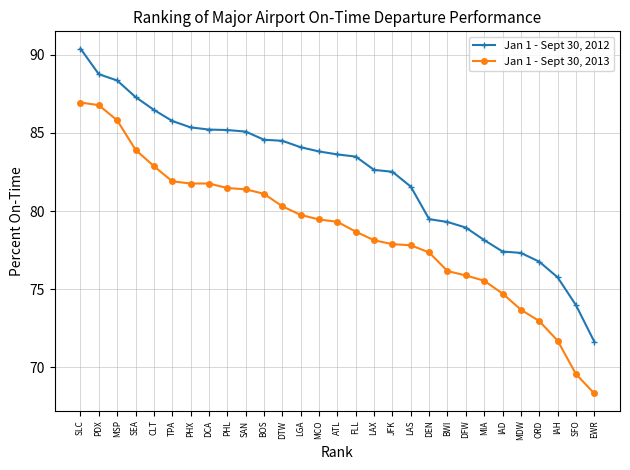

What is the average value of the Jan 1 - Sept 30, 2013 series?

78.7